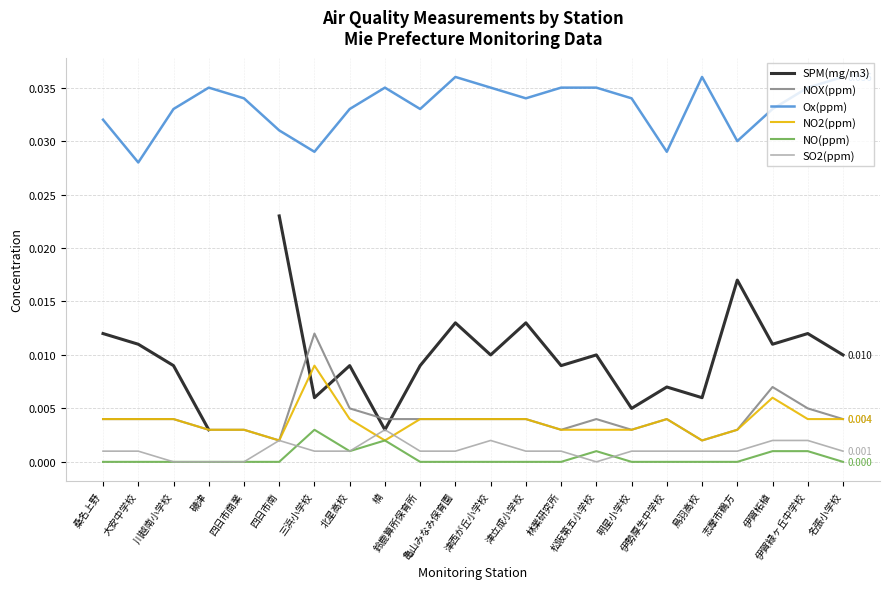

What position from the left is 志摩市鵜方?

19